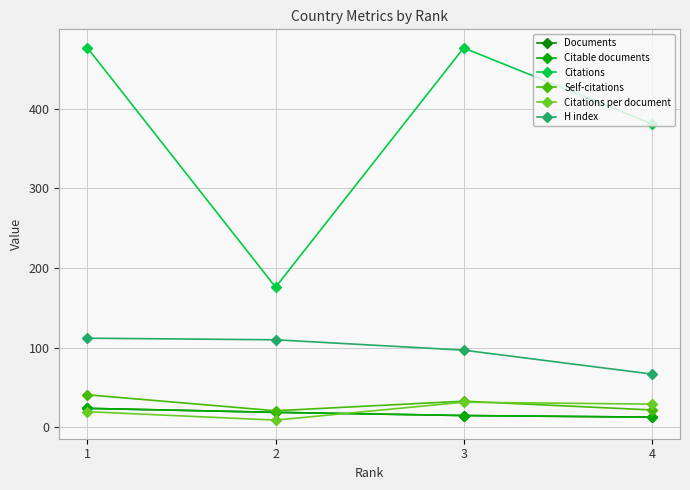

Reading right to left, extract all data points from this chart.

Documents: 13.0	15.0	19.0	24.0
Citable documents: 13.0	15.0	19.0	24.0
Citations: 381.0	476.0	176.0	476.0
Self-citations: 22.0	33.0	21.0	41.0
Citations per document: 29.3	31.7	9.3	19.8
H index: 67.0	97.0	110.0	112.0